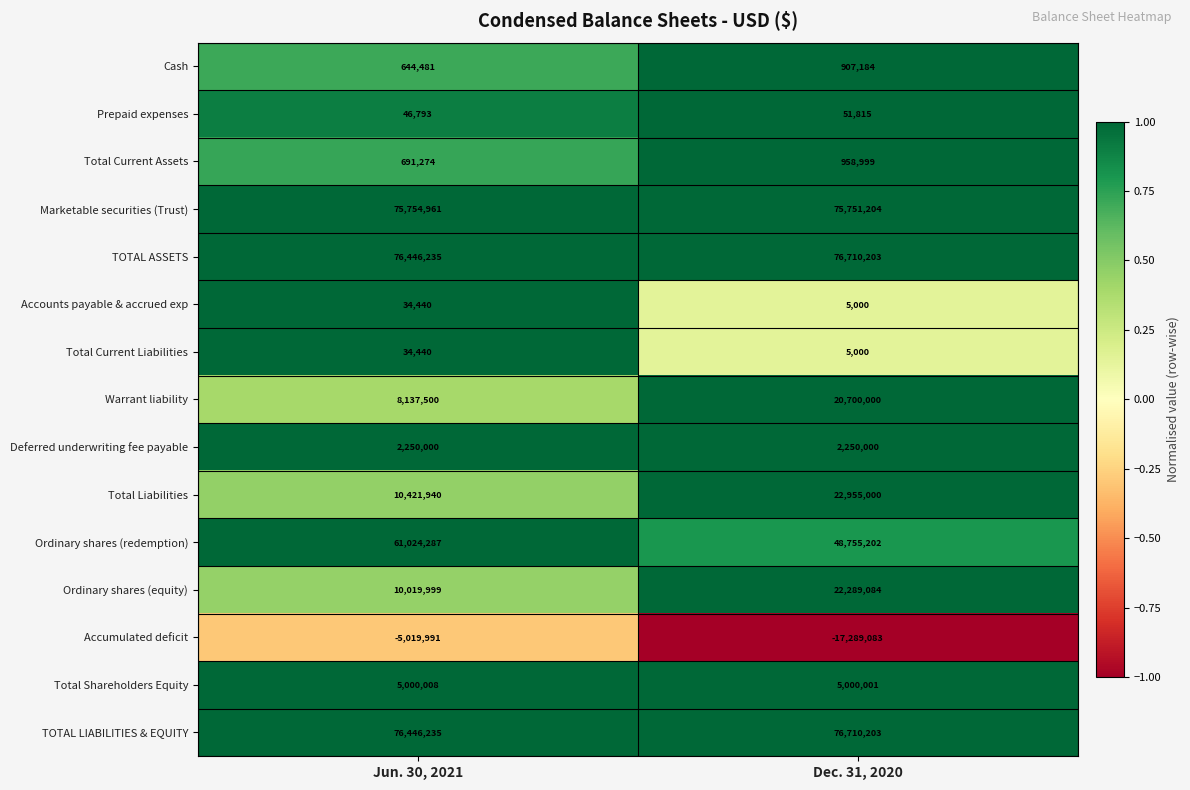

At which label is Total Current Assets closest to 825136?

Jun. 30, 2021